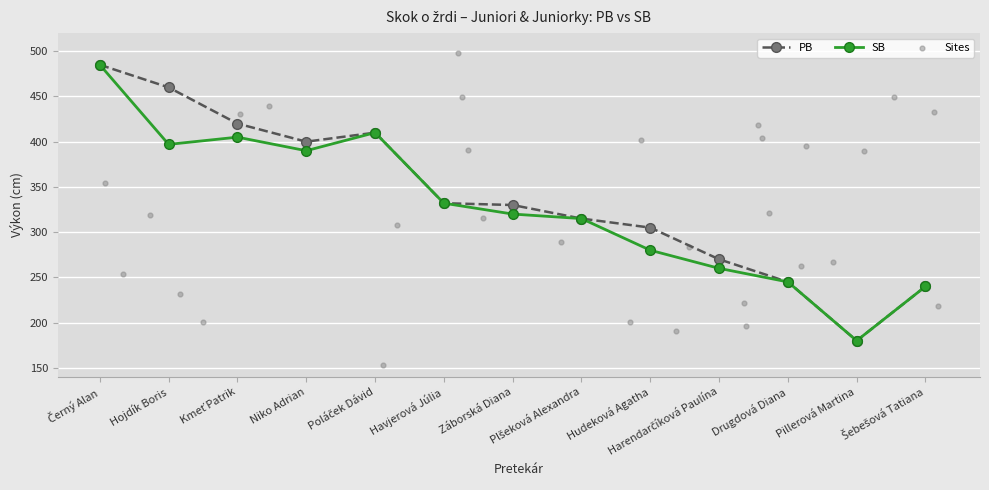

What are all the series names shown in the legend?

PB, SB